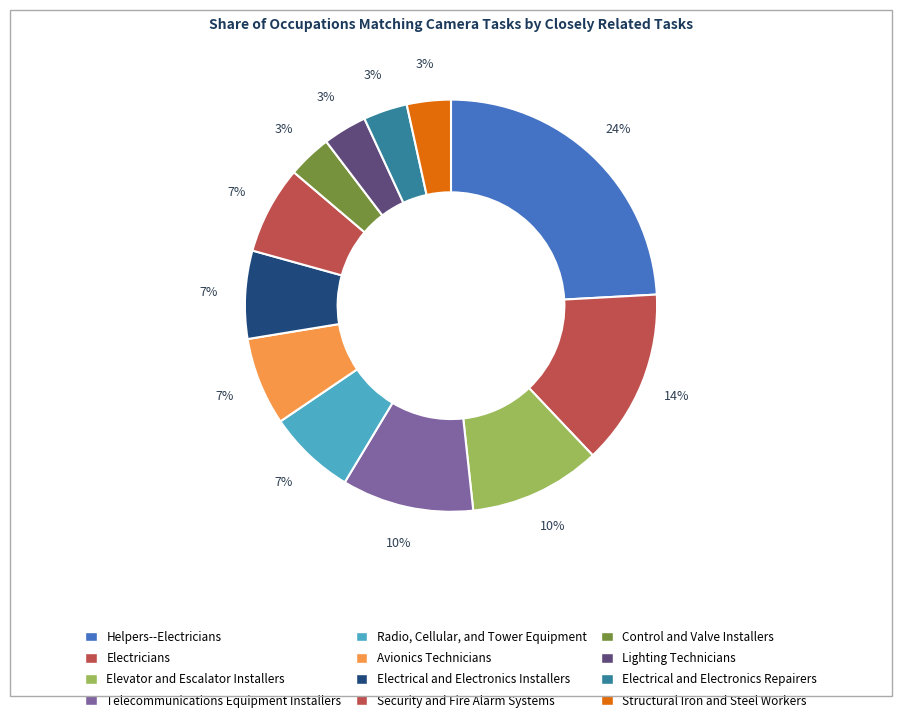

Which slice is the smallest?

Control and Valve Installers